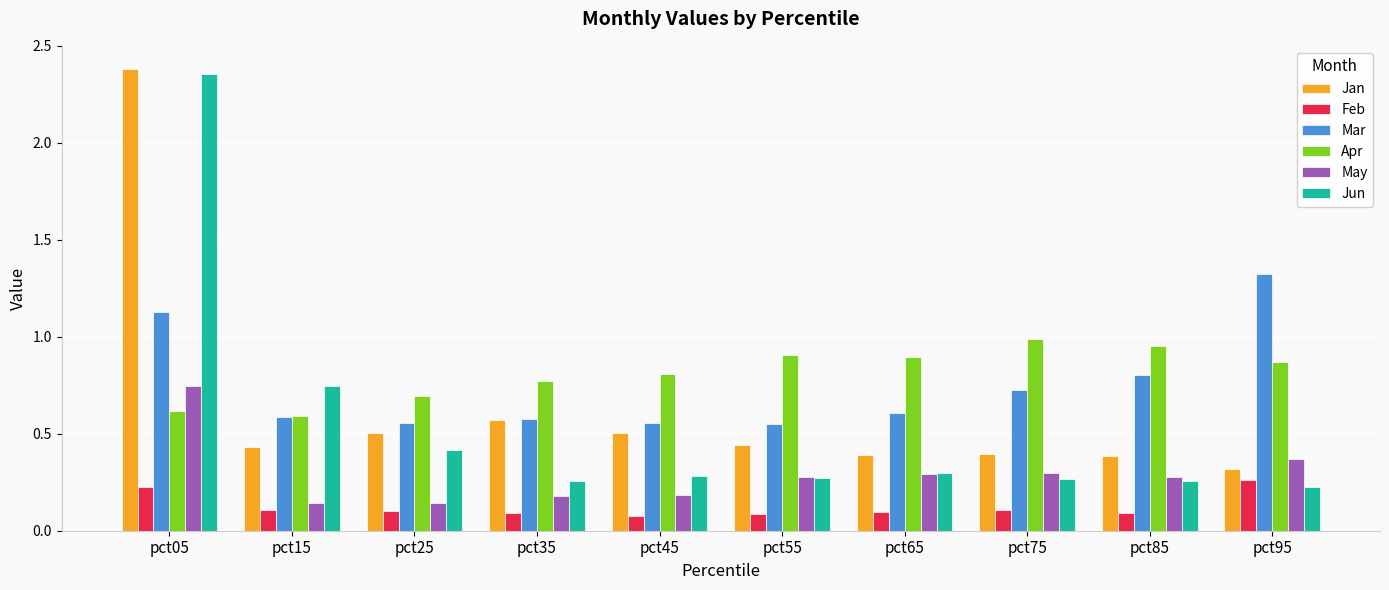

Which category has the highest value across all series?

pct05